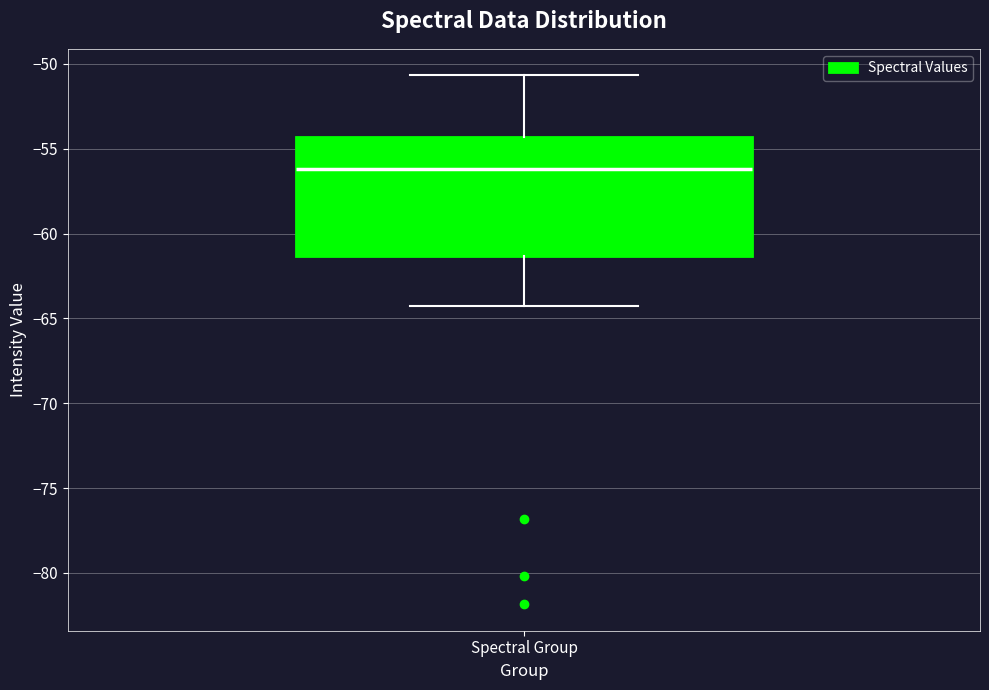

Where does the median line of the box for Spectral Group sit on the y-axis? The values are not printed on the chart, so give them approximately, as read against the axis.

-56.0